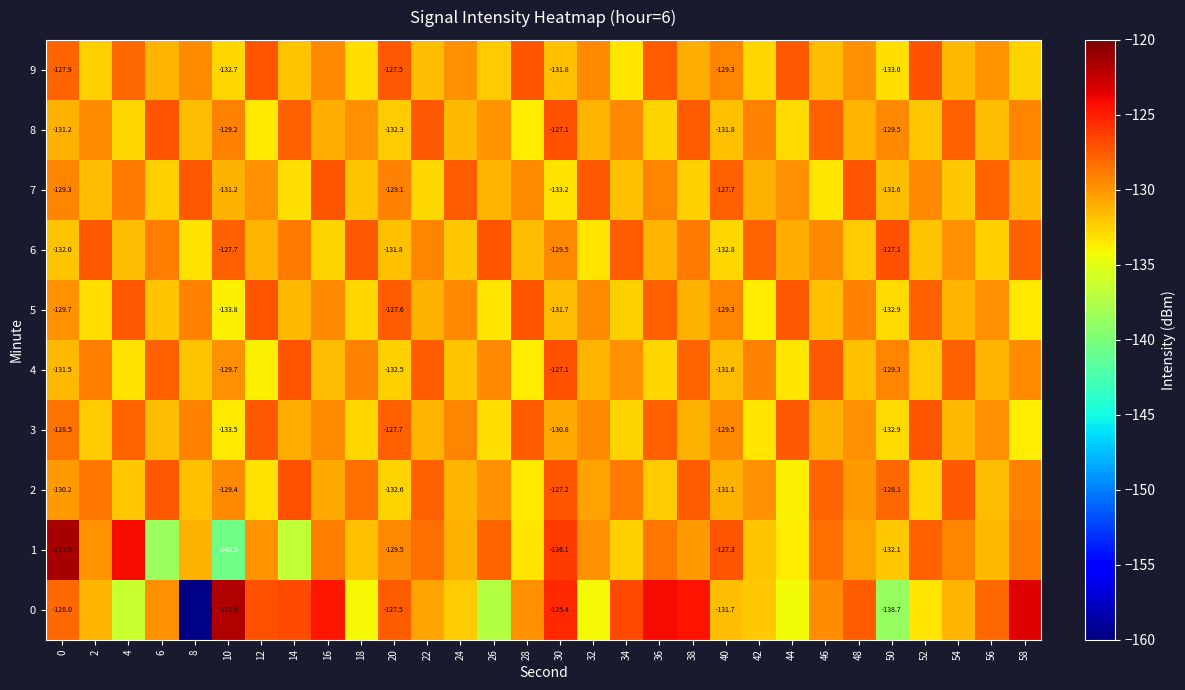

What is the difference between the 5 values at 44 and 6?

4.5